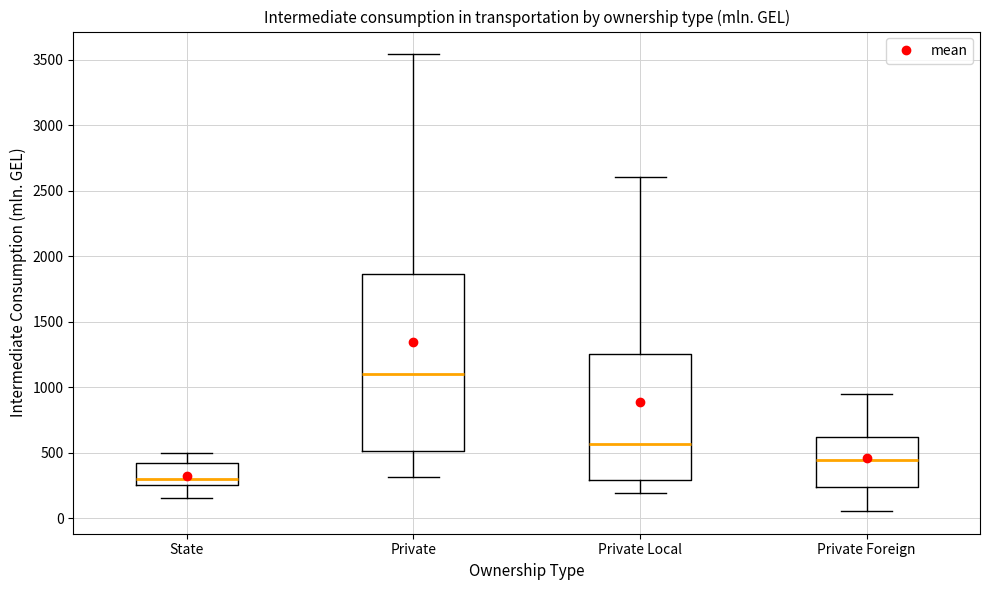

Reading left to right, transcribe this box plot: for each box, give where its median line is, the range the box spans, and where its two whiskers end, as read against the y-axis. The values are not printed on the chart, so give them approximately, as read against the axis.

State: median 300, box 250 to 400, whiskers 150 to 500
Private: median 1100, box 500 to 1850, whiskers 300 to 3550
Private Local: median 550, box 300 to 1250, whiskers 200 to 2600
Private Foreign: median 450, box 250 to 600, whiskers 50 to 950